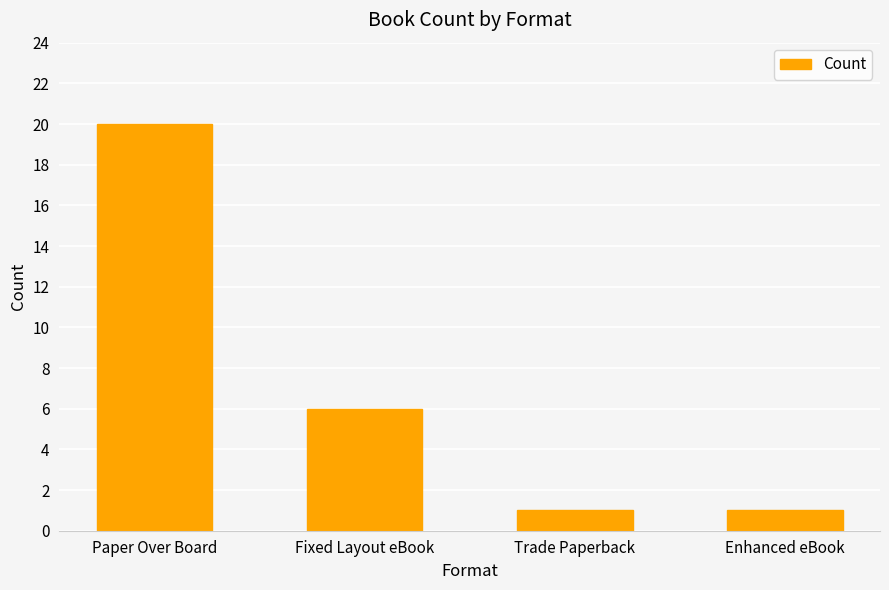

What is the difference between the maximum and minimum values?

19